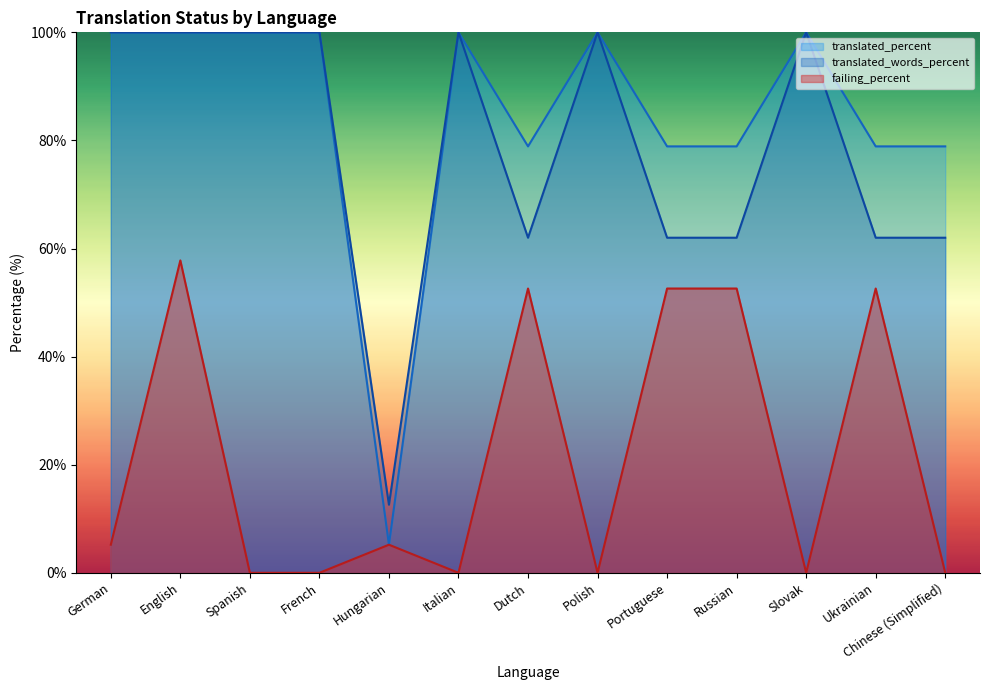

Rank the series at Polish from lowest to highest value.

failing_percent, translated_percent, translated_words_percent